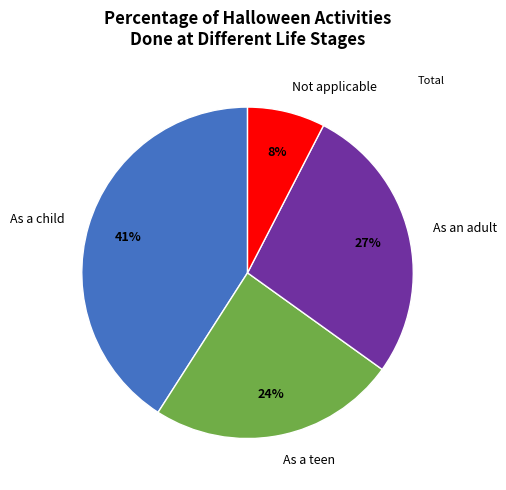

What percentage is the As a child slice, to the nearest percent?

41%